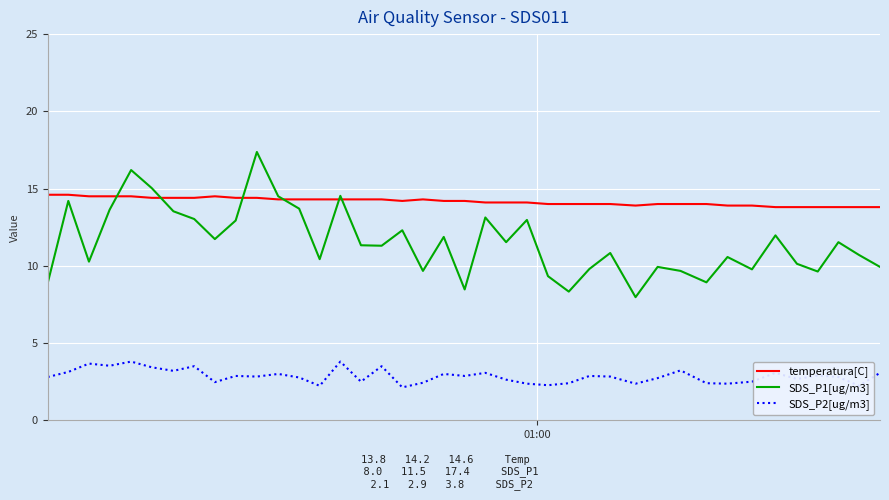

What is the maximum value for SDS_P2[ug/m3]?

3.8